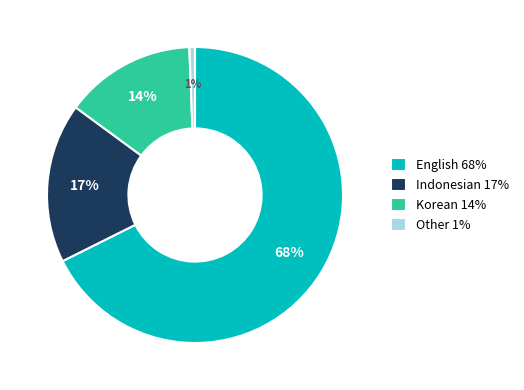

True or false: English accounts for 62% of the total.

False